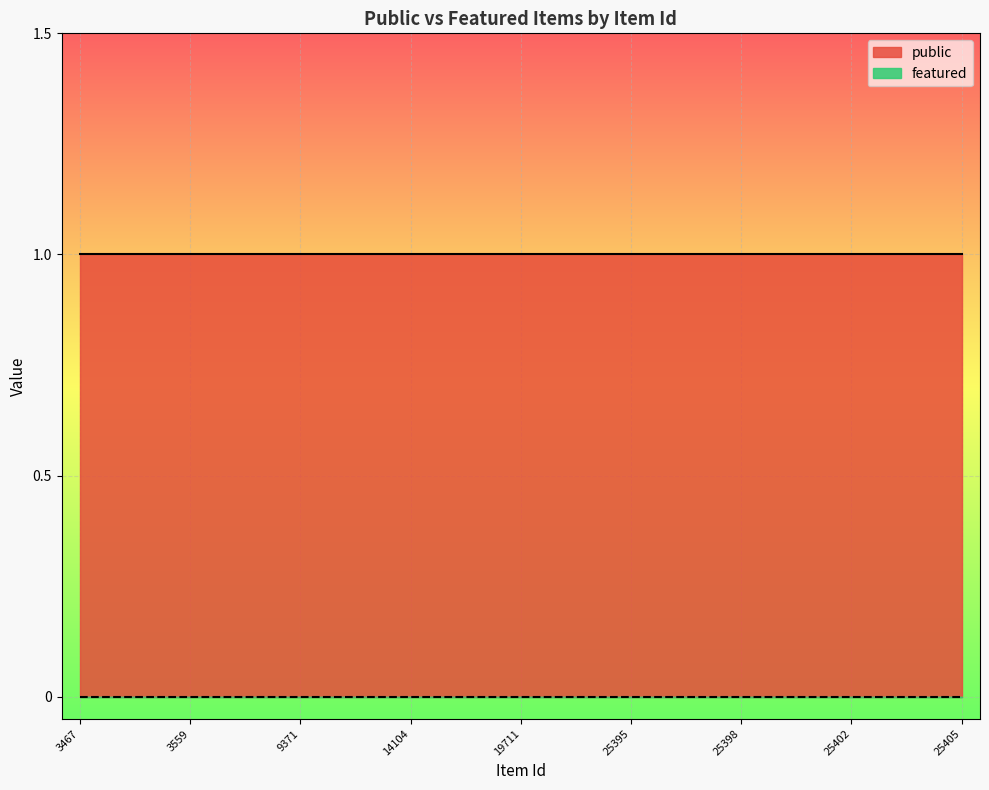

What is the value of the public point at the 2nd from the left?

1